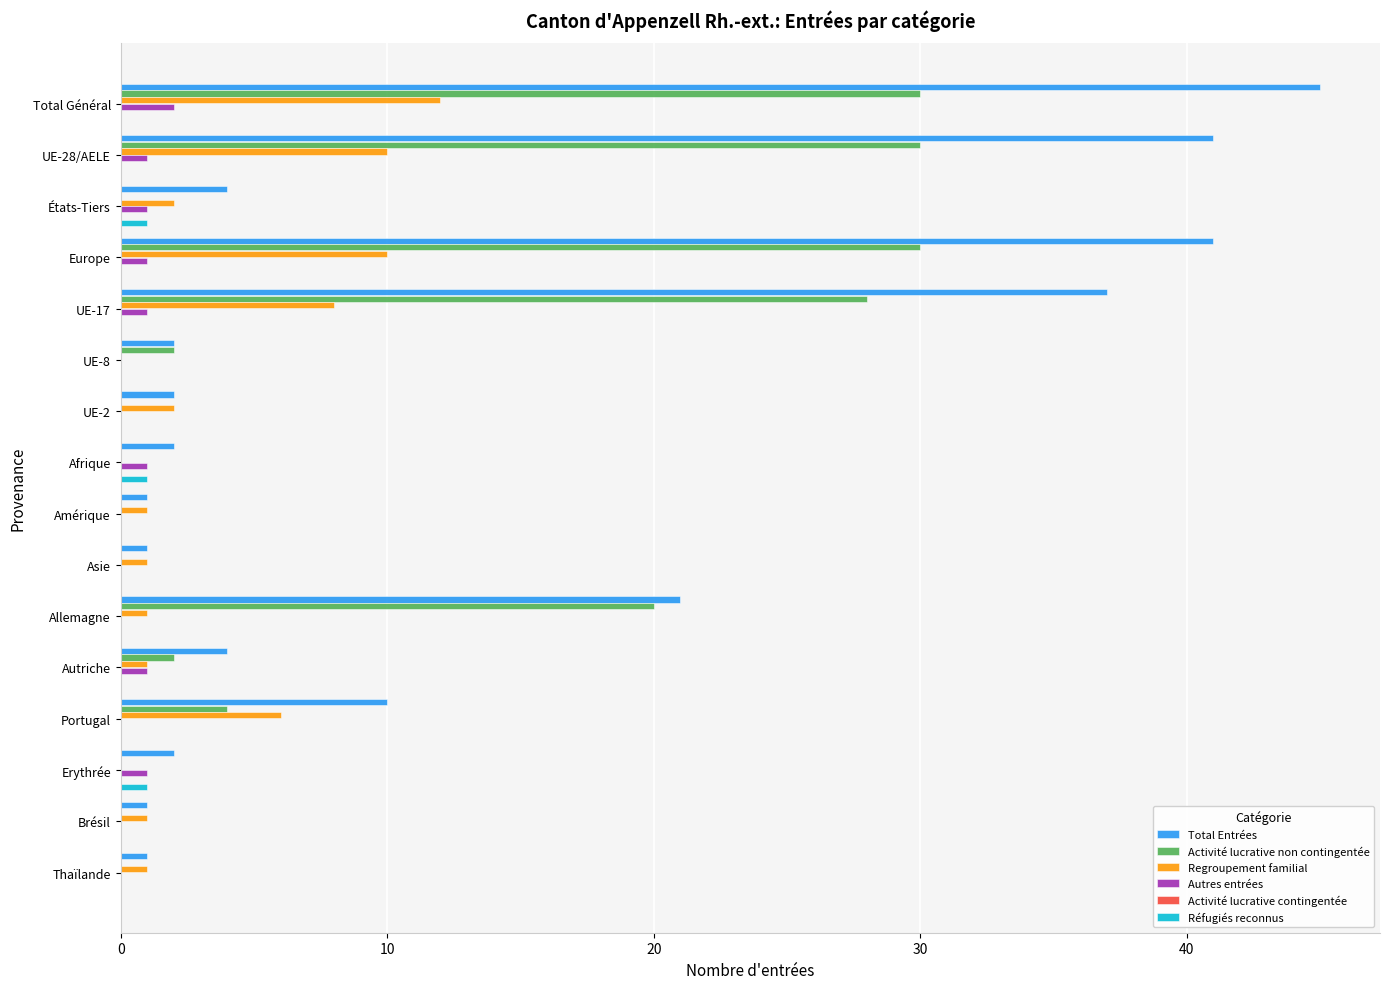

What is the maximum value for Total Entrées?

45